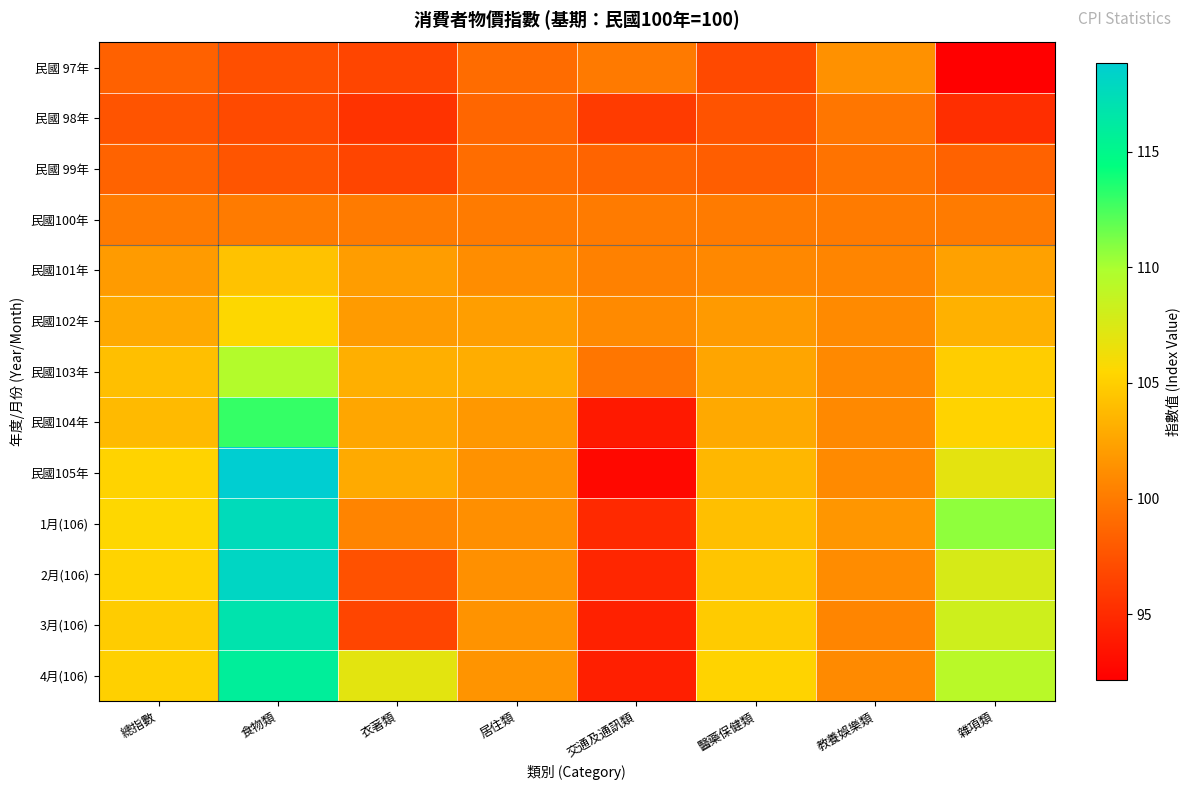

Reading left to right, list all the values displayed in this chart.

民國 97年: 總指數=98.4	食物類=97.3	衣著類=96.6	居住類=99.0	交通及通訊類=100.0	醫藥保健類=96.9	教養娛樂類=101.4	雜項類=92.2
民國 98年: 總指數=97.6	食物類=97.0	衣著類=95.5	居住類=98.7	交通及通訊類=96.0	醫藥保健類=97.5	教養娛樂類=99.7	雜項類=95.2
民國 99年: 總指數=98.5	食物類=97.7	衣著類=96.7	居住類=99.2	交通及通訊類=98.6	醫藥保健類=98.2	教養娛樂類=99.5	雜項類=98.5
民國100年: 總指數=100.0	食物類=100.0	衣著類=100.0	居住類=100.0	交通及通訊類=100.0	醫藥保健類=100.0	教養娛樂類=100.0	雜項類=100.0
民國101年: 總指數=102.0	食物類=104.2	衣著類=102.1	居住類=101.2	交通及通訊類=100.4	醫藥保健類=100.8	教養娛樂類=100.6	雜項類=102.3
民國102年: 總指數=102.8	食物類=105.5	衣著類=102.0	居住類=102.1	交通及通訊類=100.9	醫藥保健類=101.9	教養娛樂類=100.9	雜項類=103.3
民國103年: 總指數=104.1	食物類=109.6	衣著類=103.2	居住類=103.0	交通及通訊類=99.7	醫藥保健類=102.5	教養娛樂類=100.9	雜項類=104.9
民國104年: 總指數=103.8	食物類=113.0	衣著類=102.6	居住類=101.7	交通及通訊類=93.8	醫藥保健類=102.8	教養娛樂類=100.9	雜項類=105.3
民國105年: 總指數=105.2	食物類=118.8	衣著類=102.8	居住類=101.4	交通及通訊類=92.8	醫藥保健類=103.7	教養娛樂類=101.0	雜項類=106.9
1月(106): 總指數=105.5	食物類=117.6	衣著類=100.5	居住類=101.3	交通及通訊類=94.8	醫藥保健類=104.1	教養娛樂類=101.7	雜項類=110.7
2月(106): 總指數=105.2	食物類=118.0	衣著類=97.4	居住類=101.3	交通及通訊類=94.6	醫藥保健類=104.5	教養娛樂類=101.1	雜項類=107.7
3月(106): 總指數=104.9	食物類=116.9	衣著類=96.7	居住類=101.5	交通及通訊類=94.3	醫藥保健類=104.8	教養娛樂類=100.6	雜項類=108.2
4月(106): 總指數=105.1	食物類=115.8	衣著類=107.0	居住類=101.5	交通及通訊類=94.2	醫藥保健類=105.3	教養娛樂類=101.0	雜項類=109.3